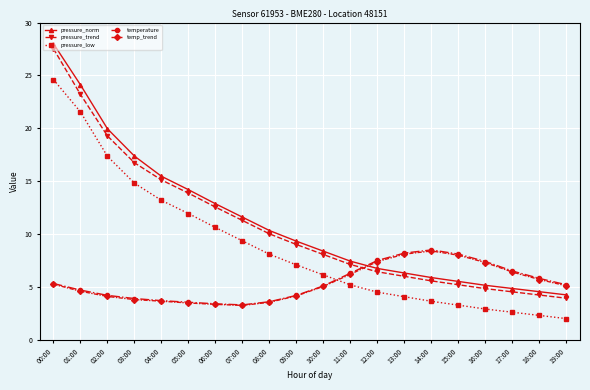

What is the value of the temp_trend point at the 18th from the left?

6.4